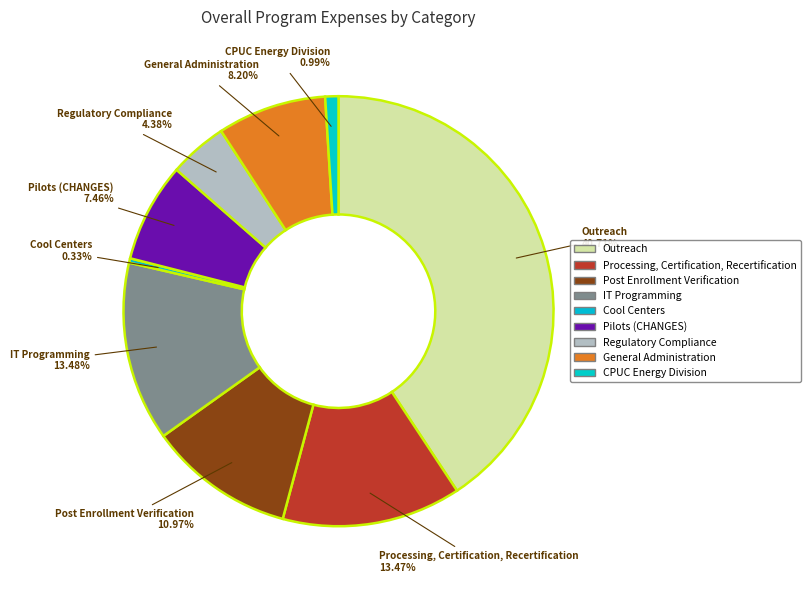

Is it true that Outreach is 41% of the pie?

True